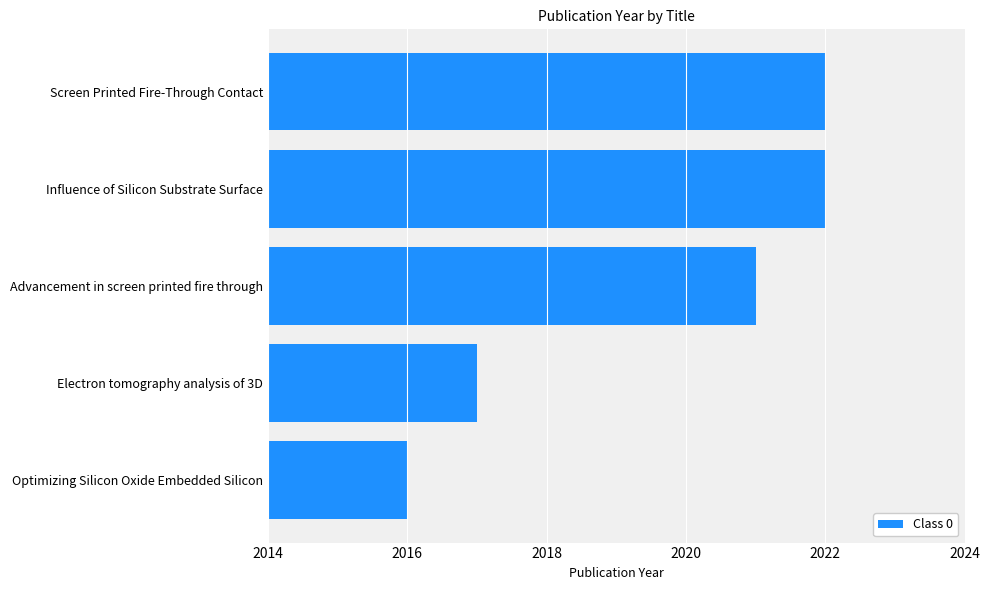

What is the value of the 3rd bar from the top?

2021